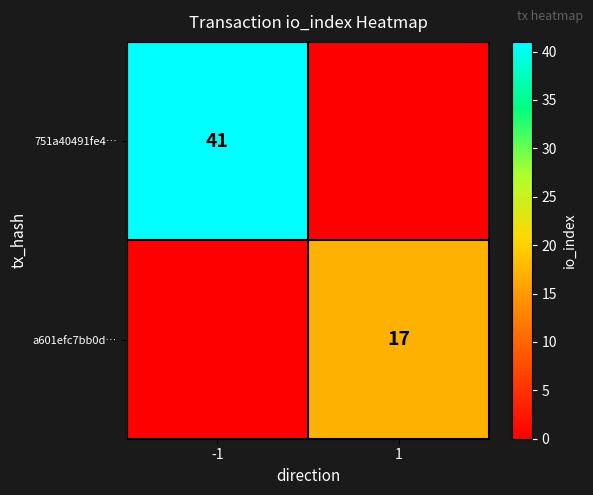

The a601efc7bb0d… series shows 23 at 1. True or false?

False